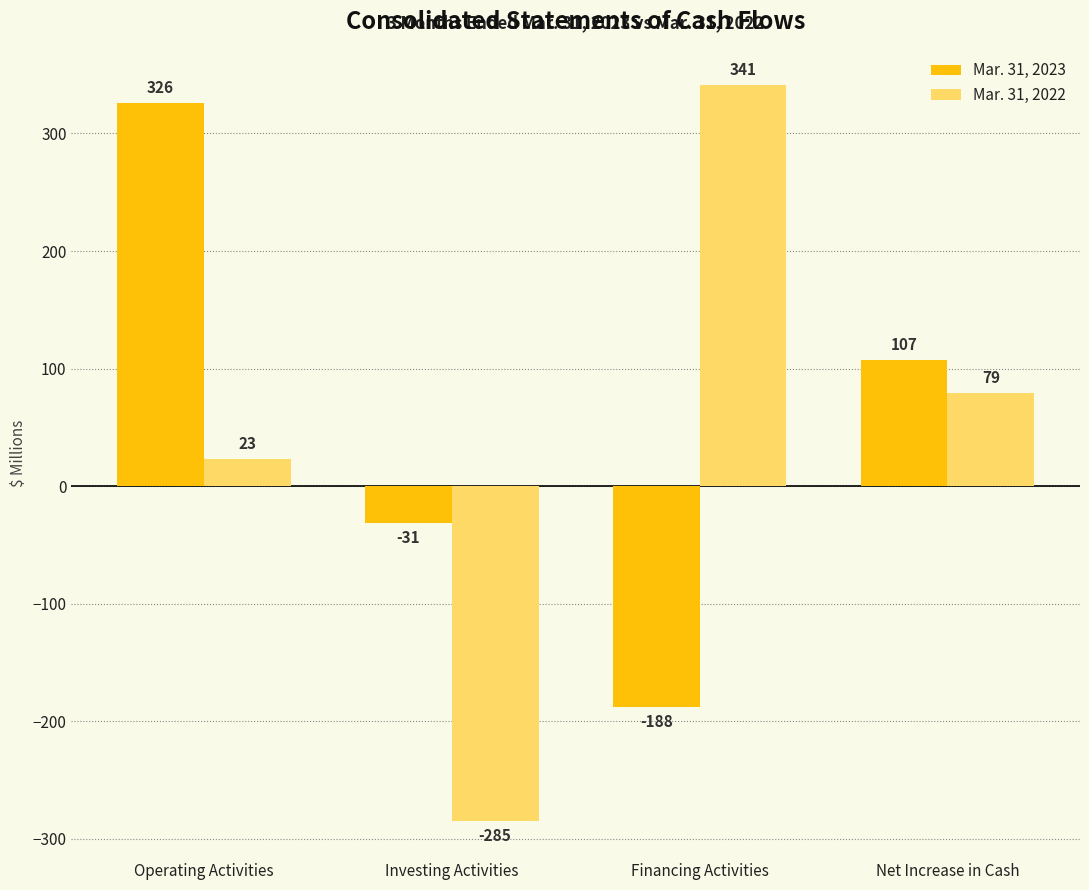

How many values in Mar. 31, 2022 are below zero?

1